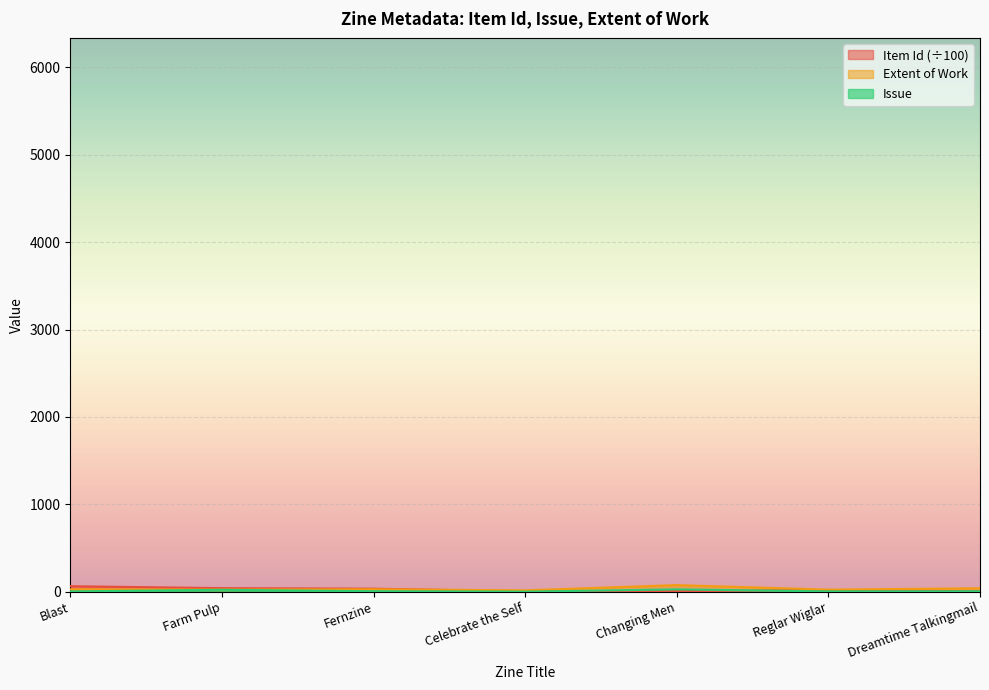

True or false: Extent of Work and Issue intersect in this chart.

False